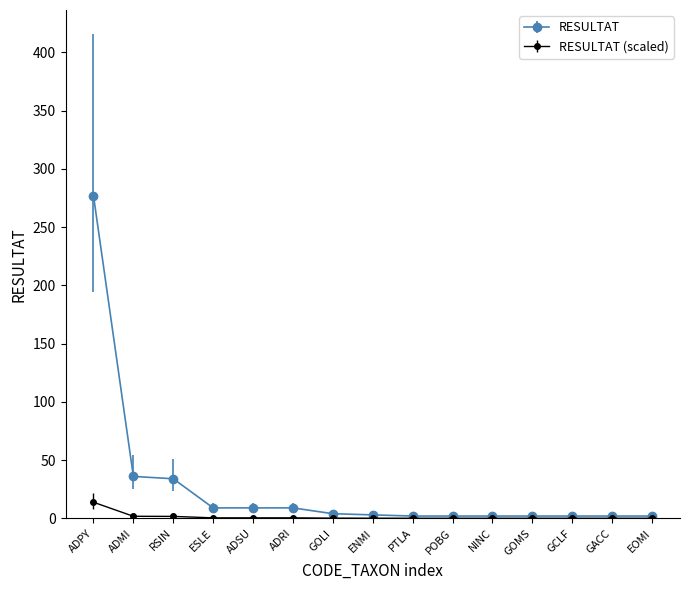

What is the maximum value for RESULTAT?

277.0